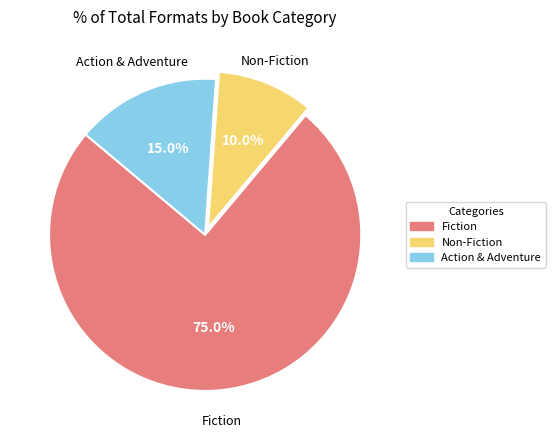

Does any single category account for the majority?

Yes